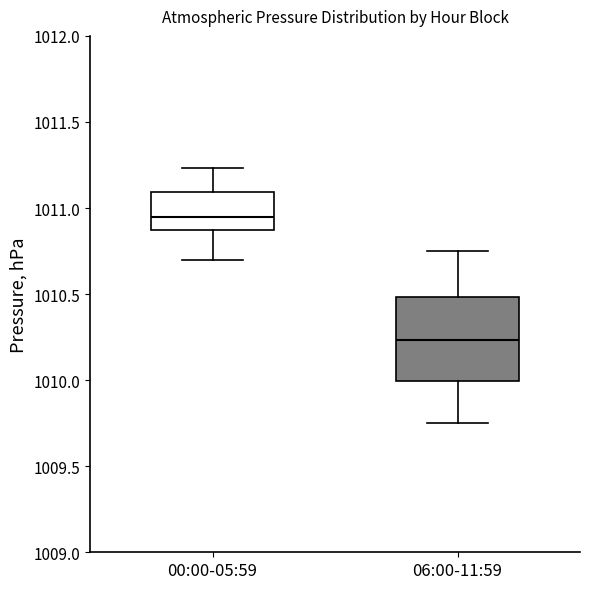

Which box is the tallest, from its lower edge to its upper edge?

06:00-11:59